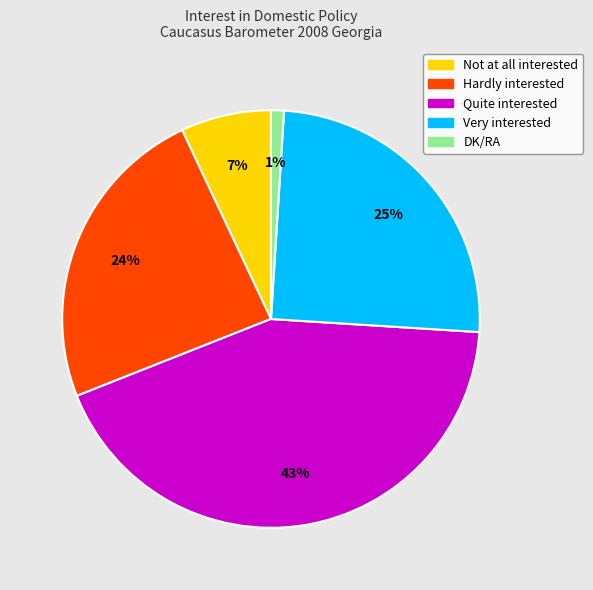

Does Very interested represent more than half of the total?

No